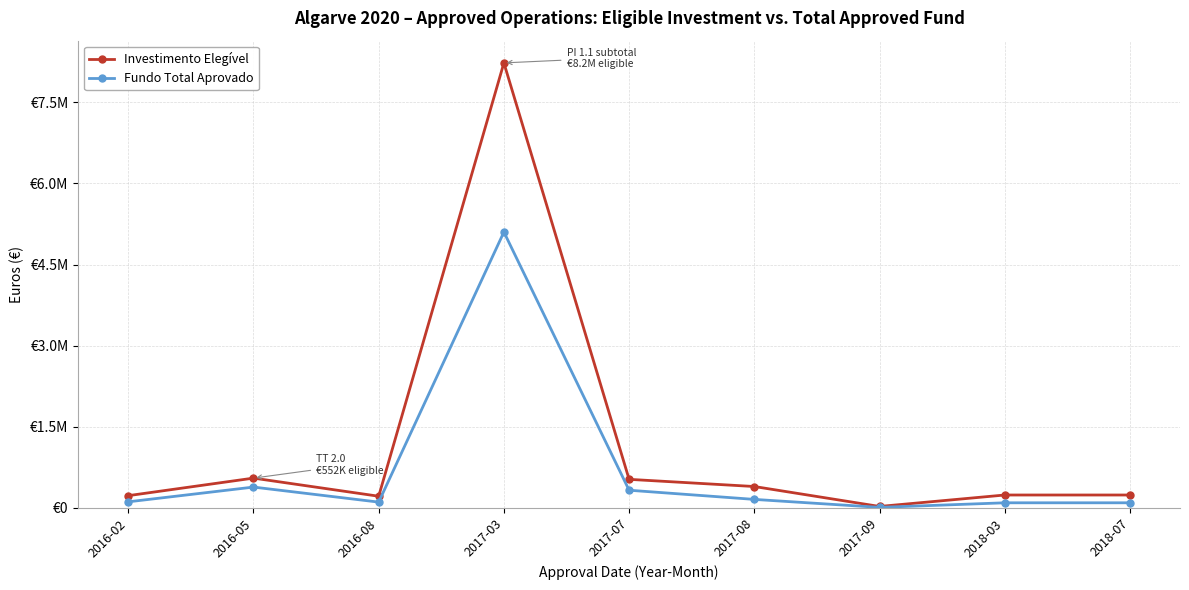

What is the value of the Fundo Total Aprovado point at the 2nd from the left?

386509.1